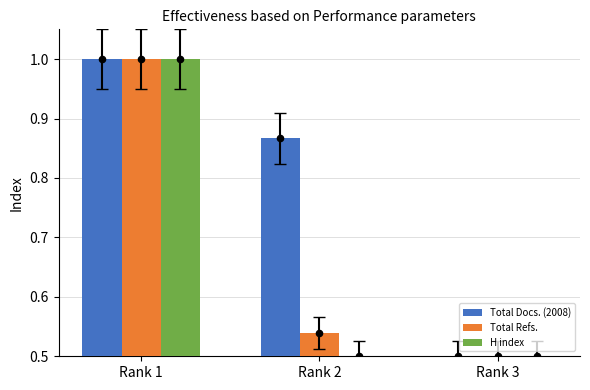

Which series reaches the minimum Y coordinate?

Total Docs. (2008)